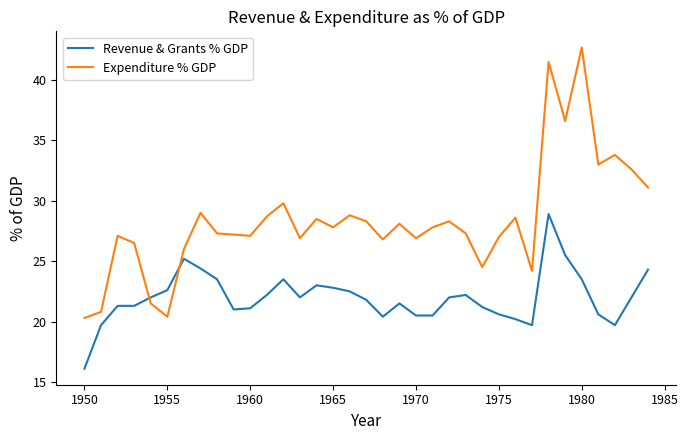

How many categories are shown in the chart?

35